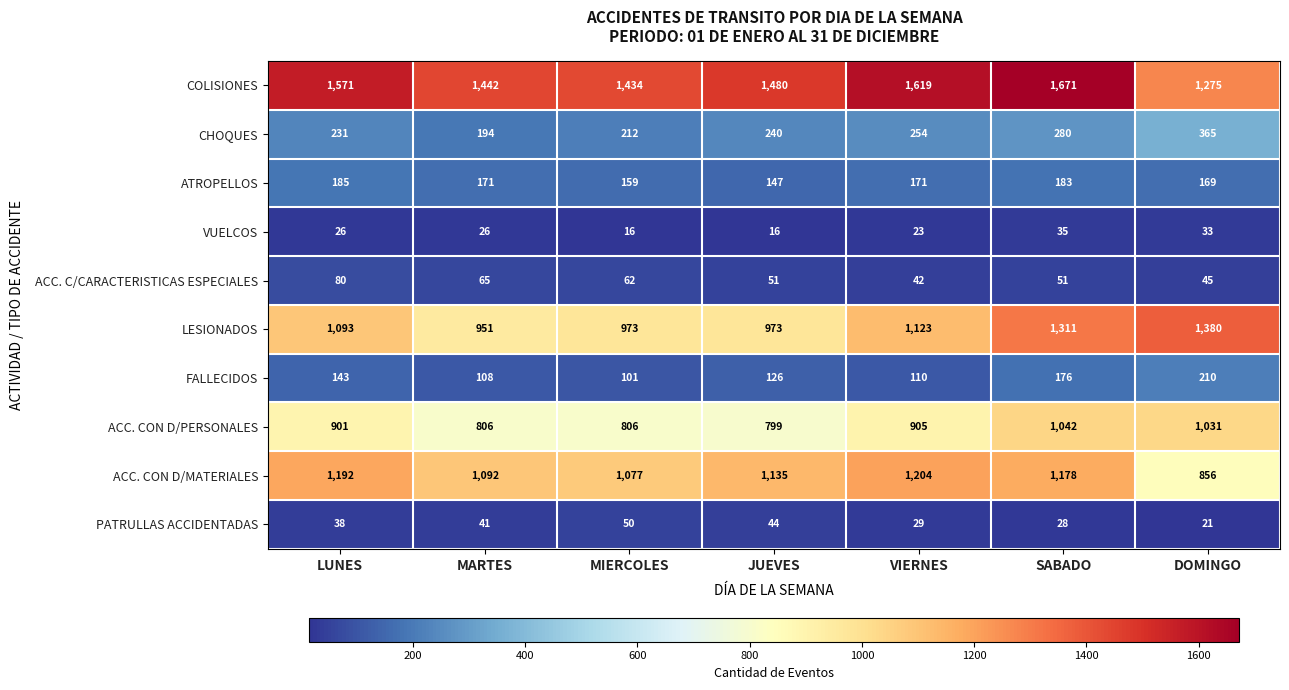

At which category is the sum across all series the highest?

SABADO